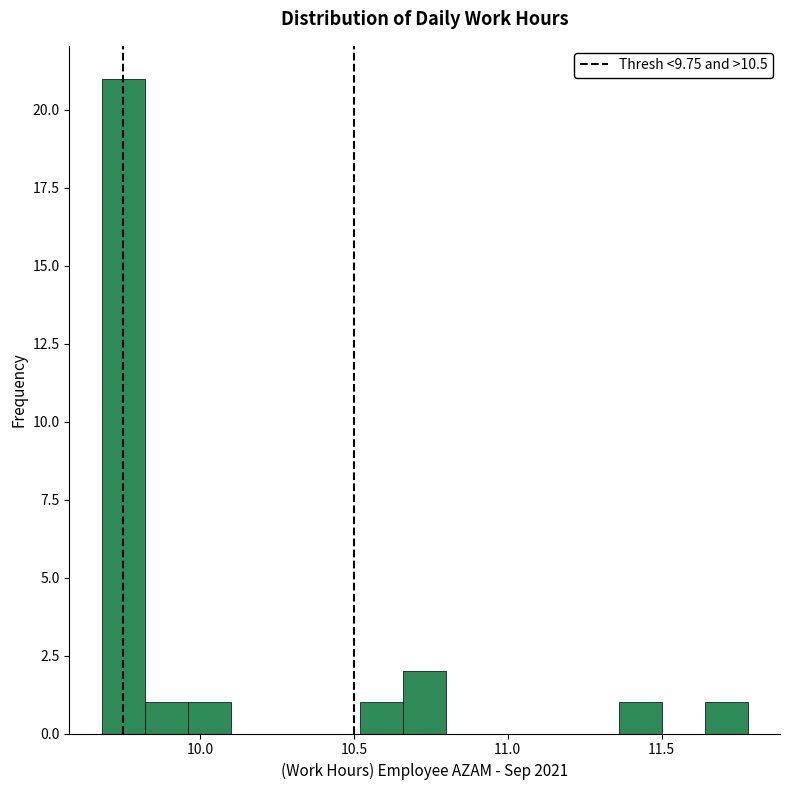

Around what value on the x-axis is the tallest bar? Give the approximate position of its centre, as read against the axis.

9.75